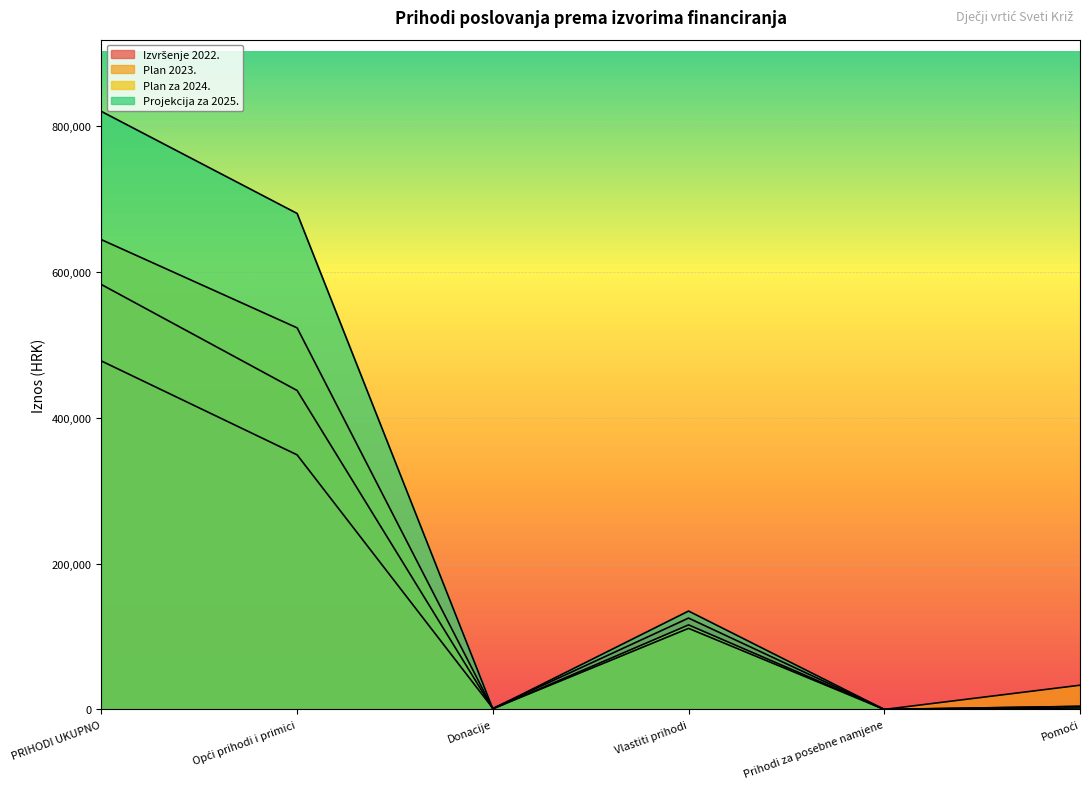

At which category is the sum across all series the highest?

PRIHODI UKUPNO